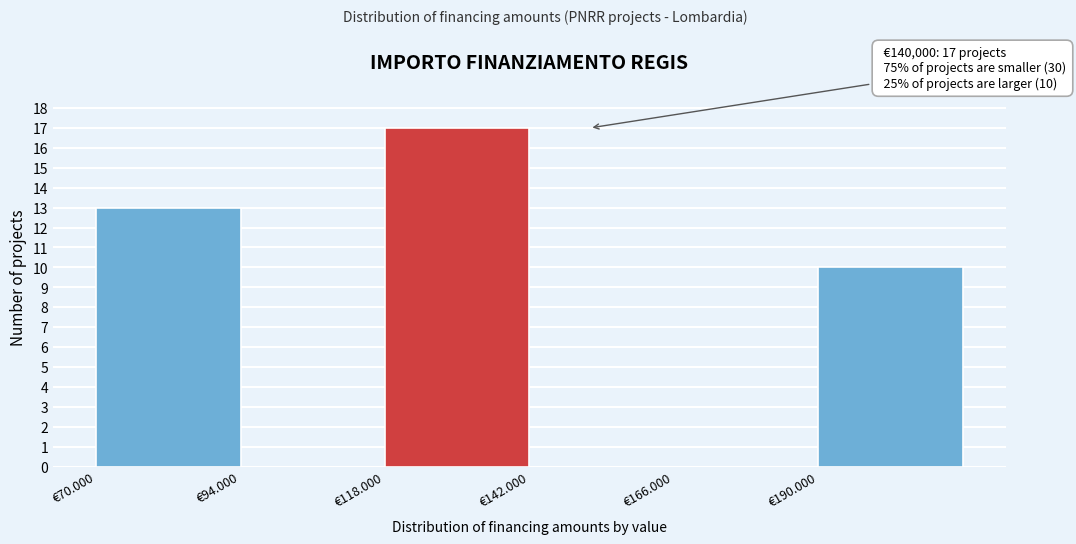

Reading left to right, list all the values displayed in this chart.

€70.000=13	€94.000=0	€118.000=17	€142.000=0	€166.000=0	€190.000=10